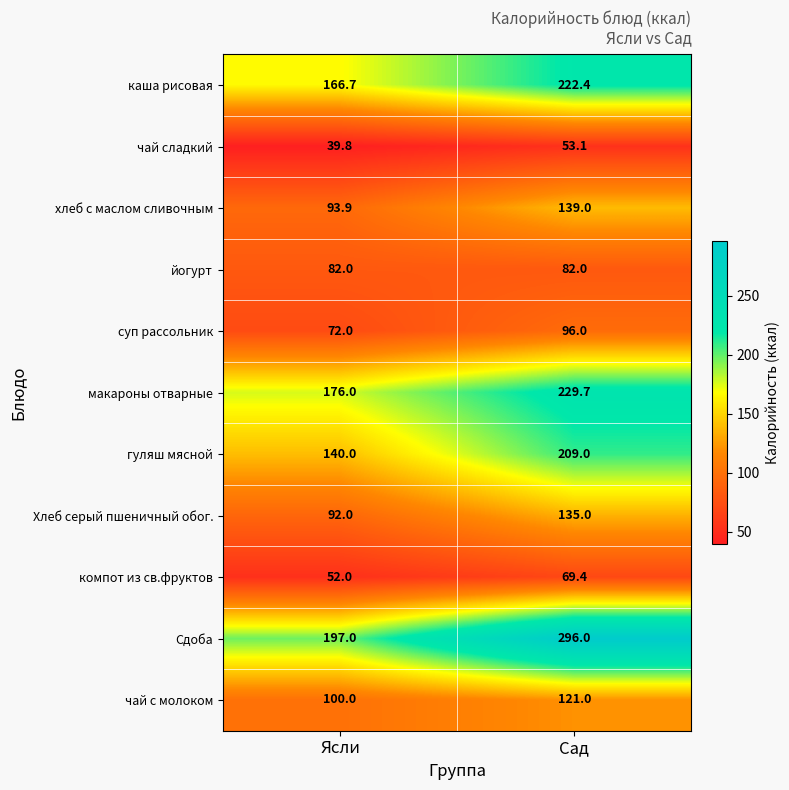

Is the value of Сдоба at Сад greater than the value of чай с молоком at Сад?

Yes